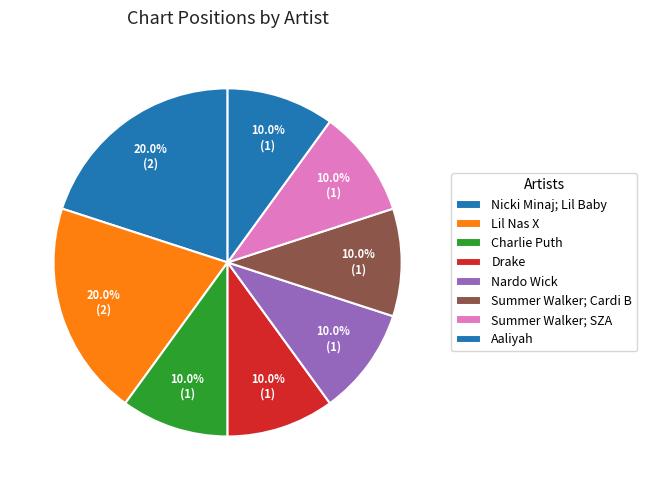

How many segments does this pie chart have?

8